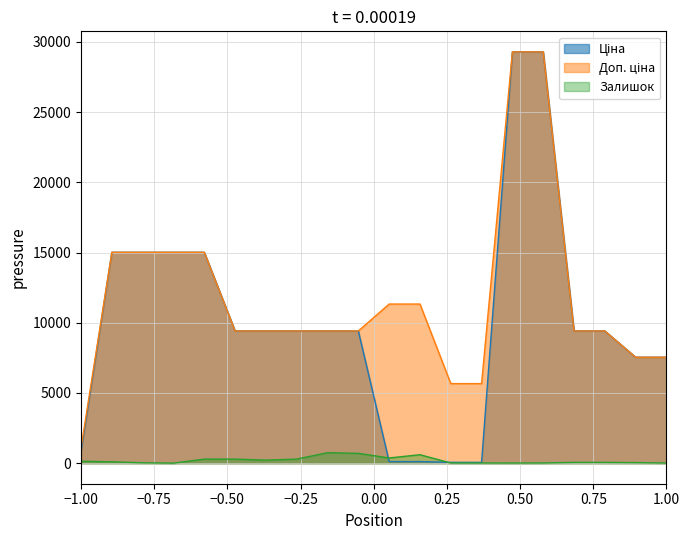

True or false: Залишок and Доп. ціна cross at least once.

False